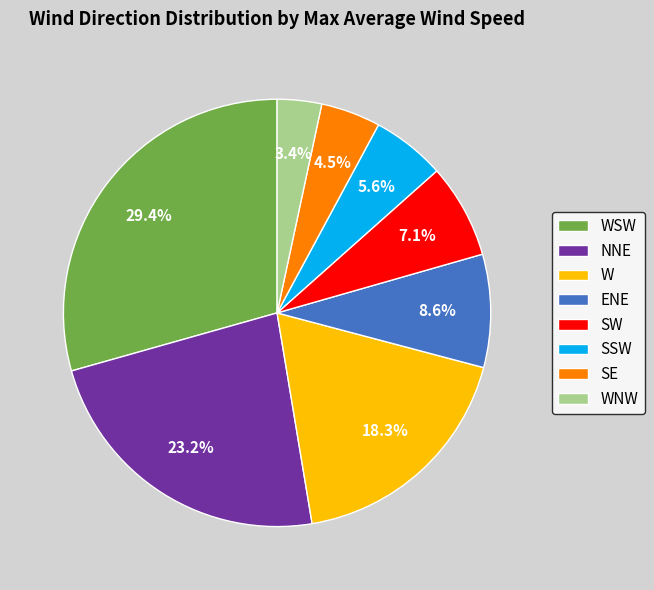

What percentage do WNW and SW together represent?

10.5%